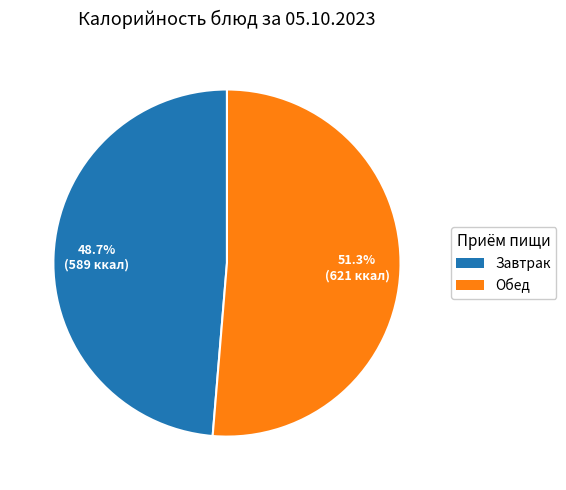

How many segments does this pie chart have?

2